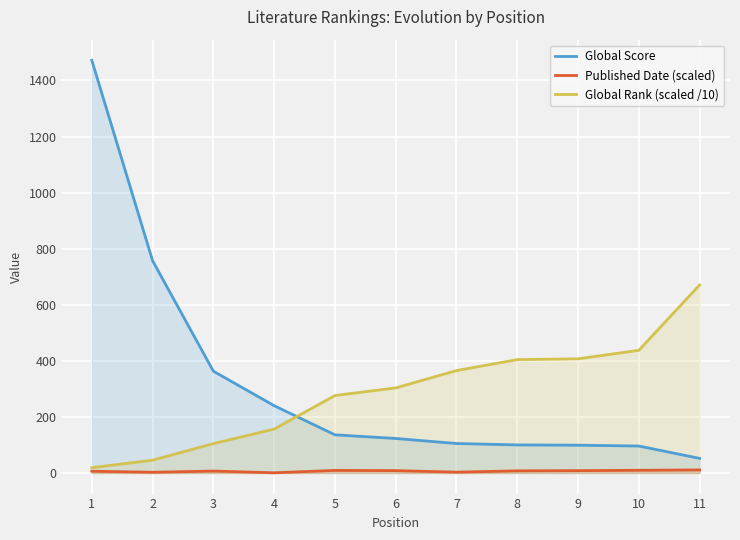

Where is Global Score nearest to the value 762?

2